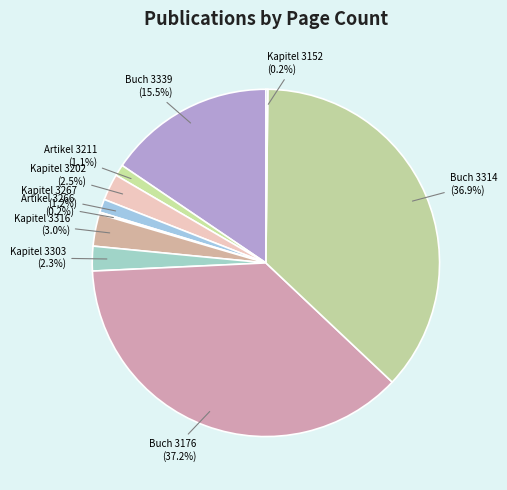

Does Kapitel 3316 represent more than half of the total?

No